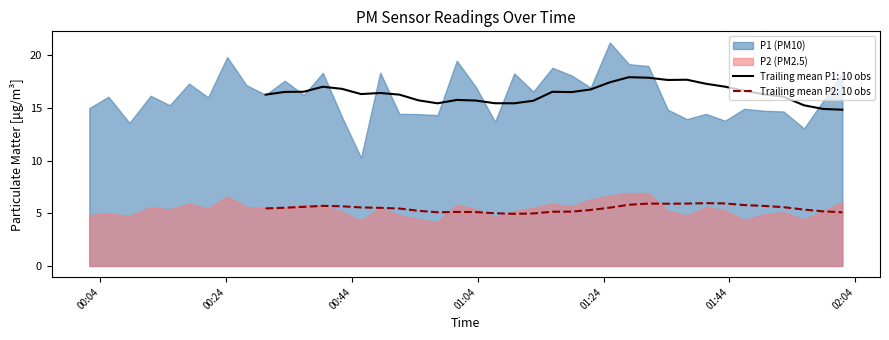

Which series has the widest spread of values?

P1